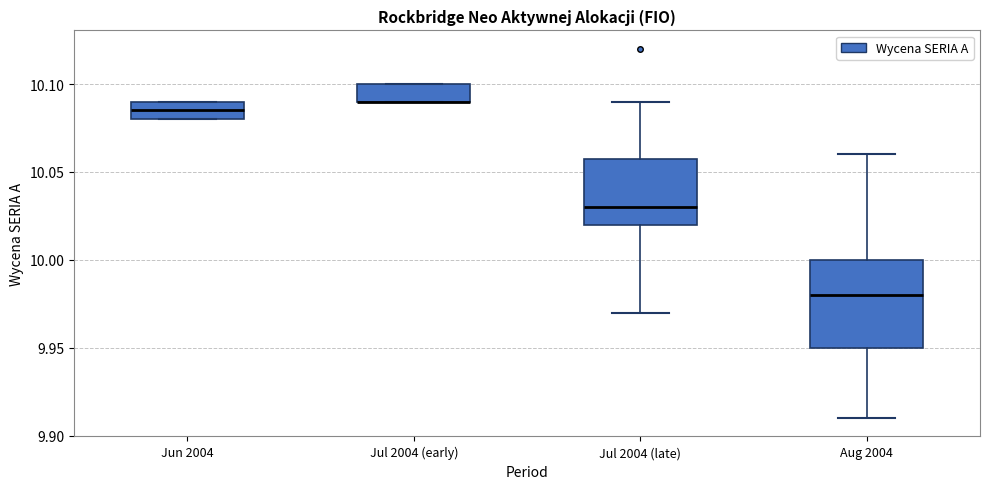

Comparing the boxes themselves (not the whiskers), which one is the tallest?

Aug 2004